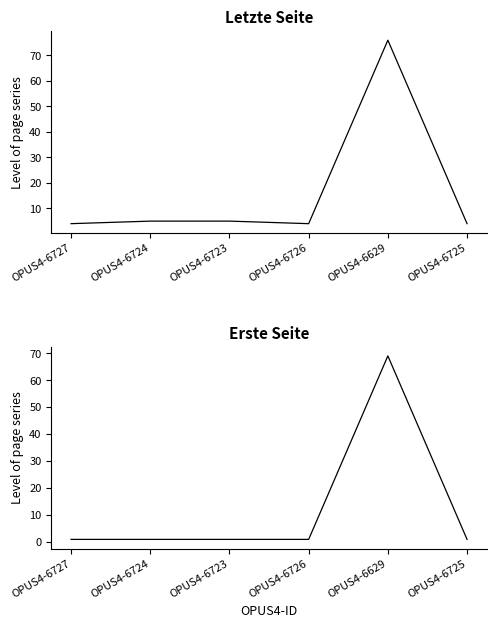

At which category is the sum across all series the highest?

OPUS4-6629